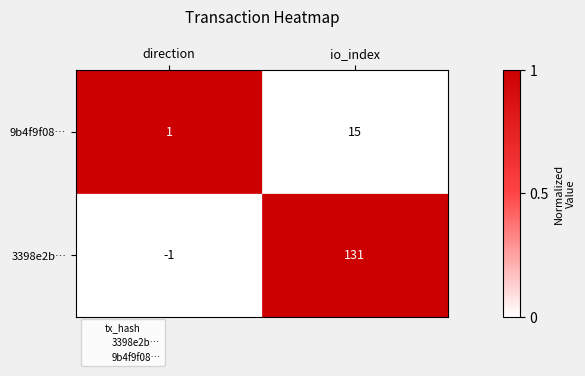

What are all the series names shown in the legend?

3398e2b…, 9b4f9f08…